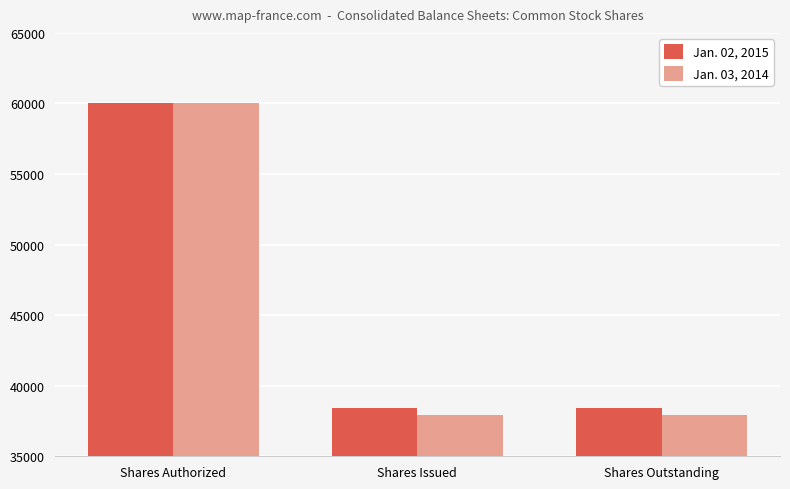

What is the total value across all series at Shares Outstanding?

76340